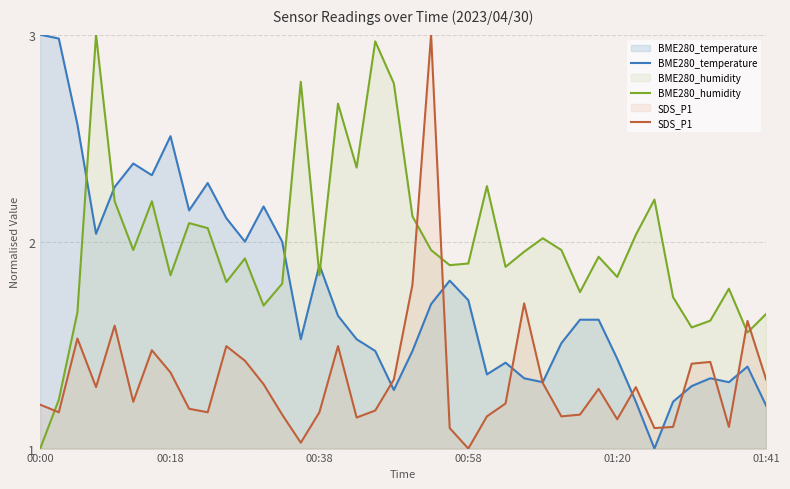

What is the difference between the highest and lowest values at 00:58?

0.9